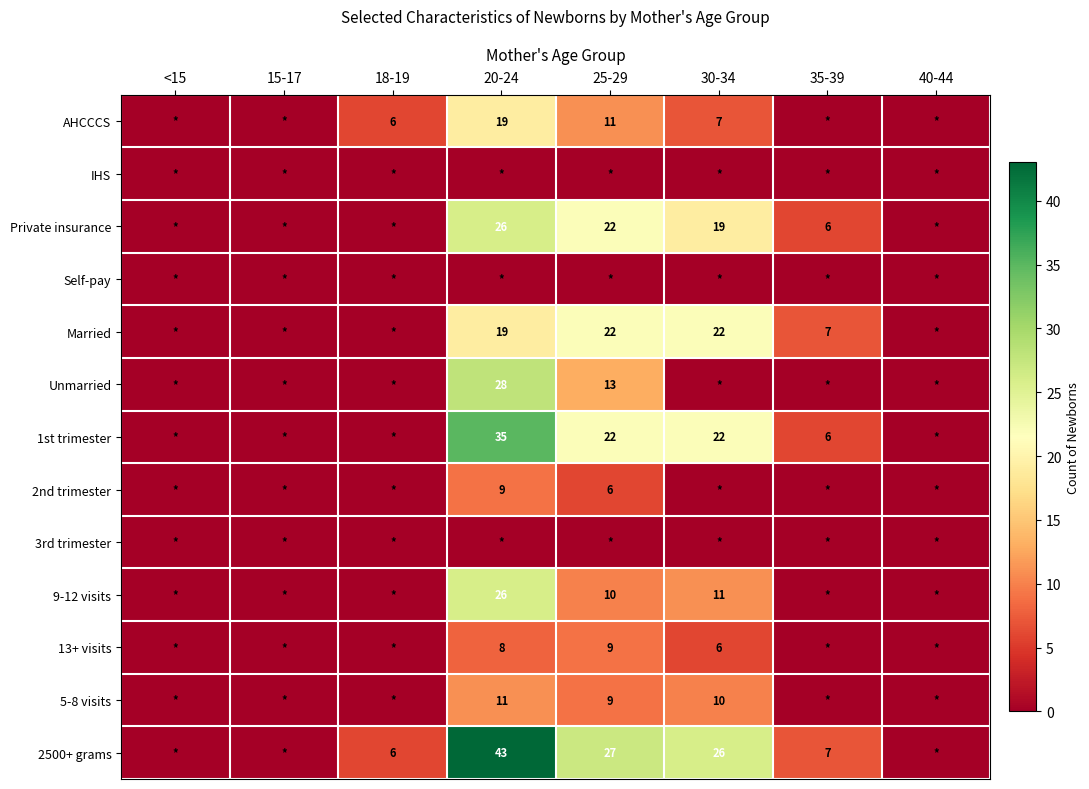

What is the sum of the 2500+ grams values at 18-19 and 20-24?

49